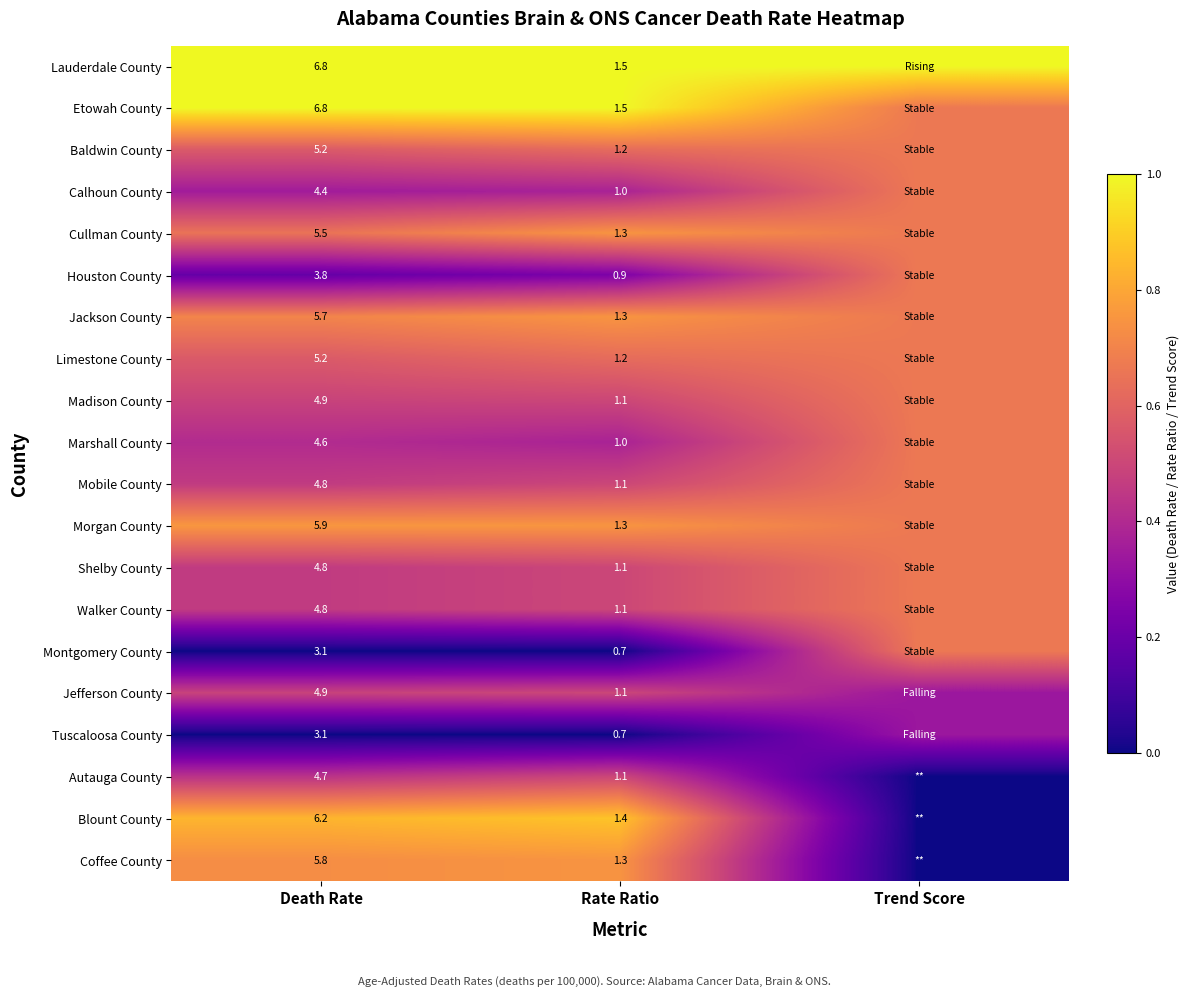

Is the value of Lauderdale County at Death Rate greater than the value of Walker County at Death Rate?

Yes